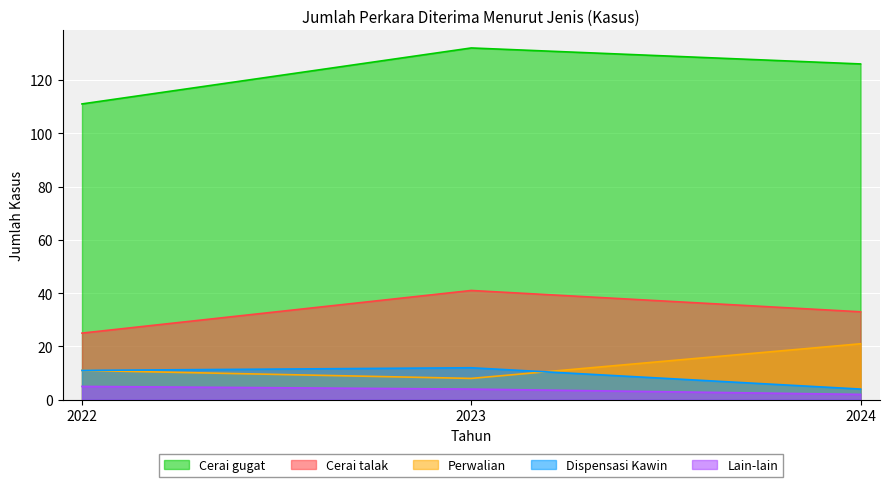

Is it true that Dispensasi Kawin equals 12 at 2023?

True